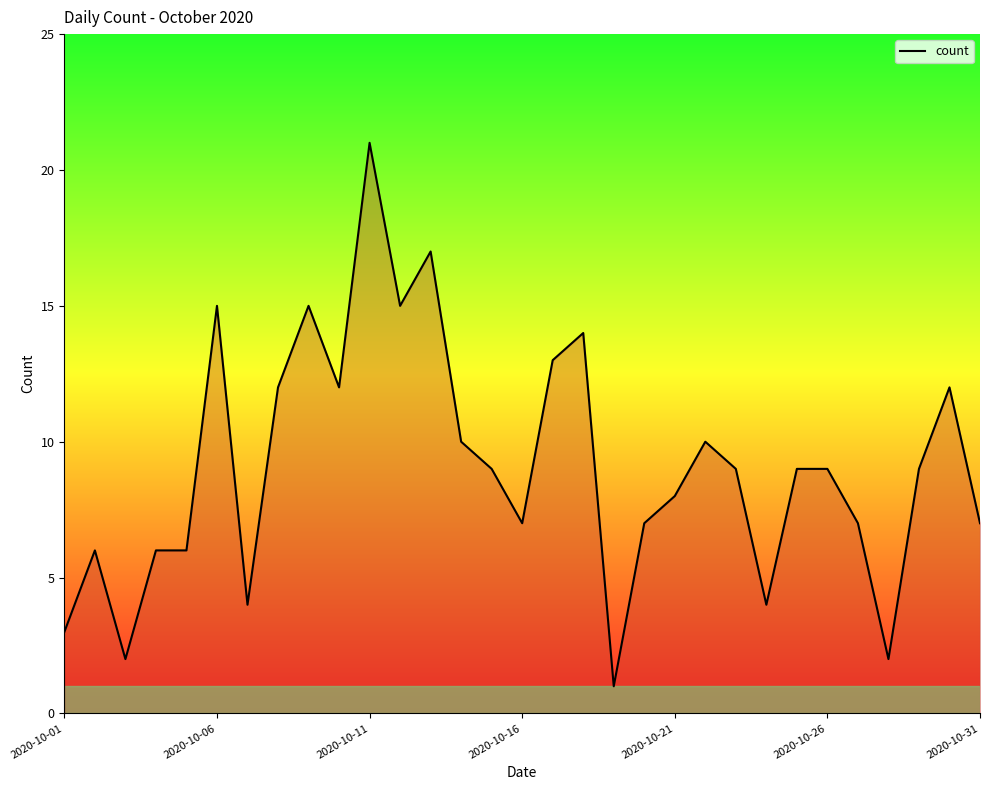

What is the difference between the maximum and minimum values?

20